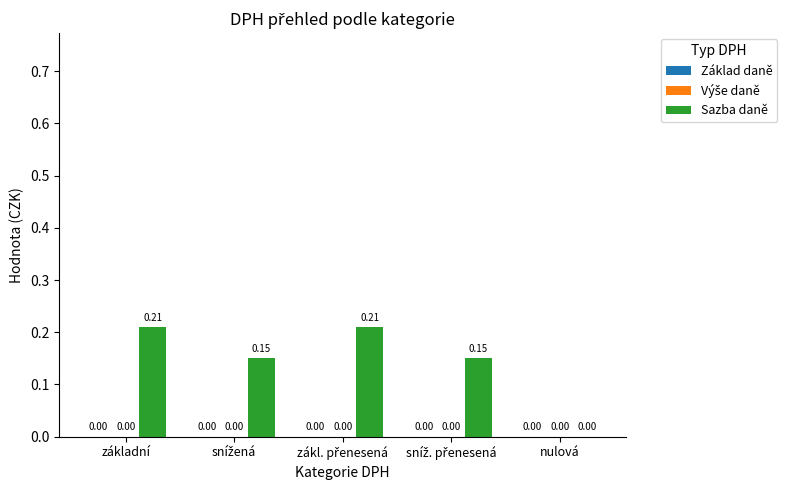

What is the sum of all values?

0.7